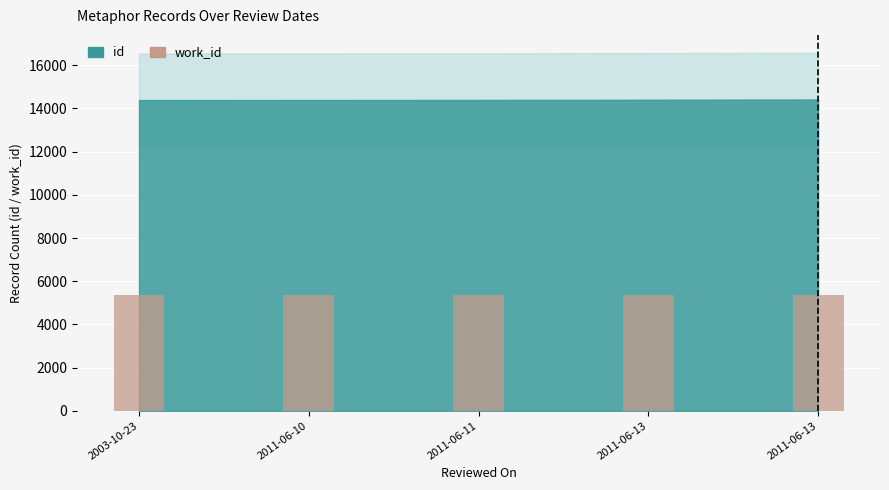

Which series has the largest total across all categories?

id